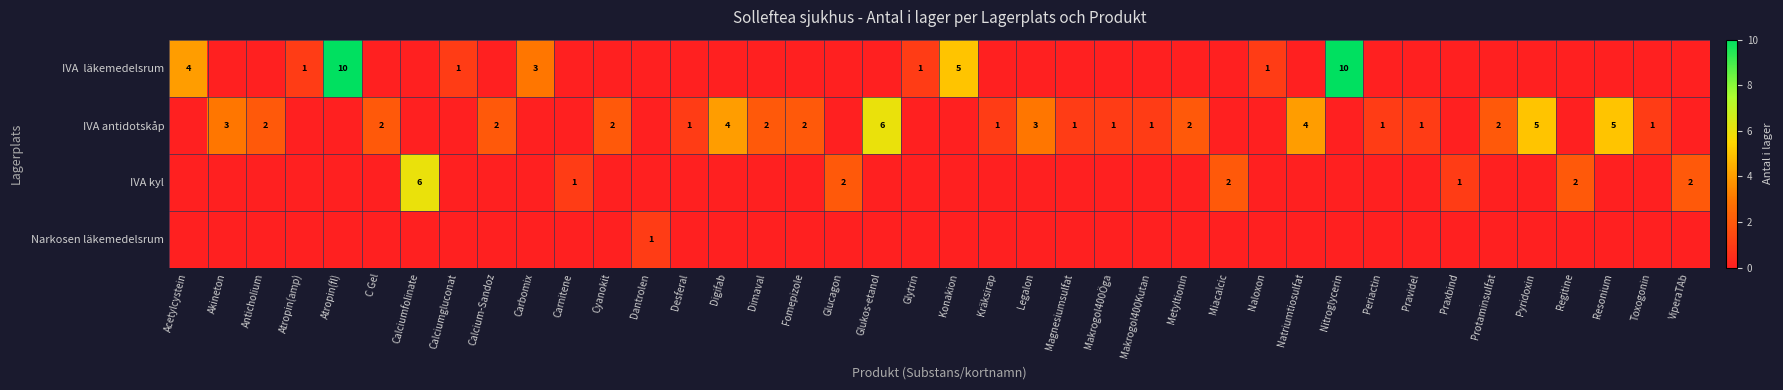

Is it true that IVA antidotskåp equals 3 at Protaminsulfat?

False